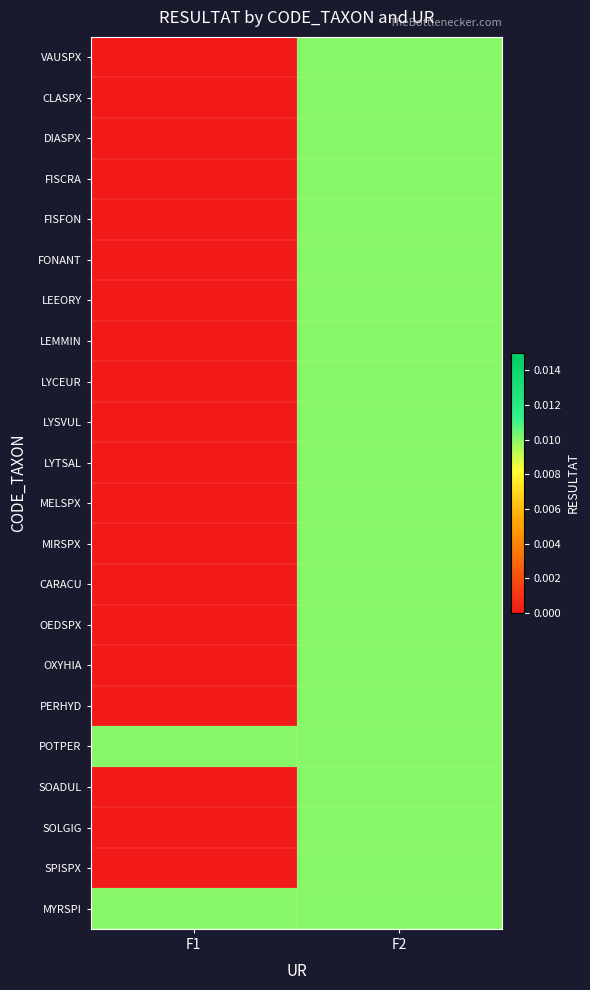

Between F1 and F2, which is larger?

F2